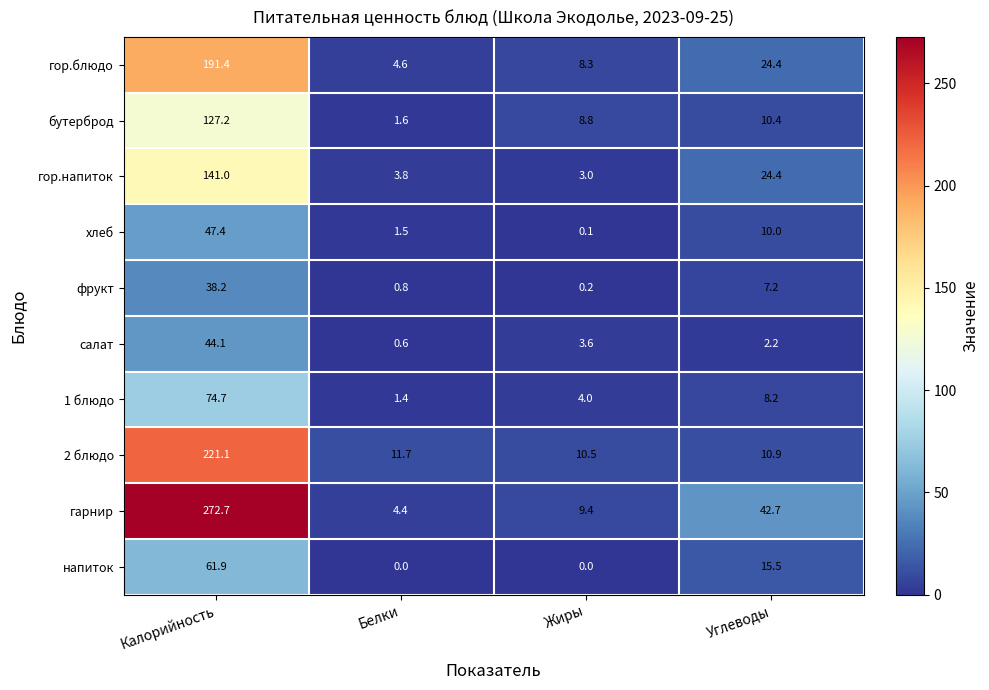

What is the maximum value shown in the chart?

272.7